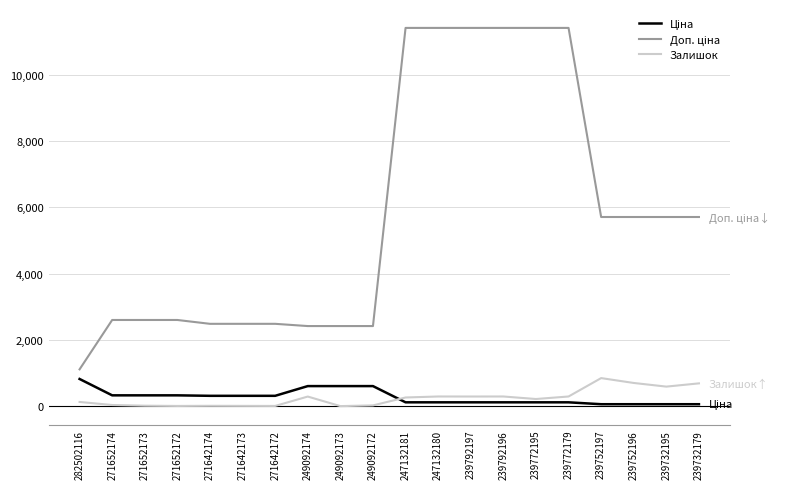

What is the greatest value displayed?

11410.0